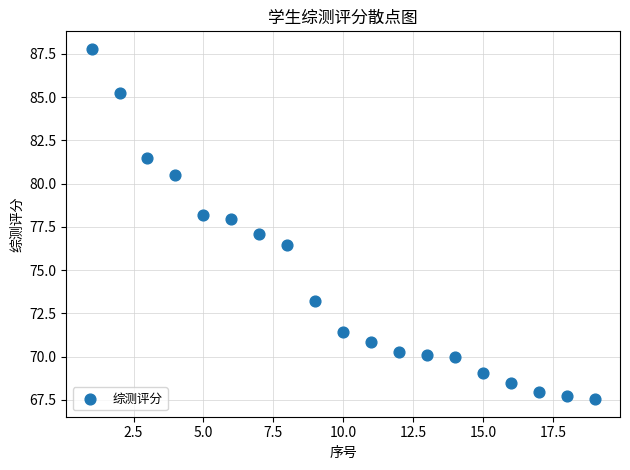

What is the range of X values (max minus min)?

18.0